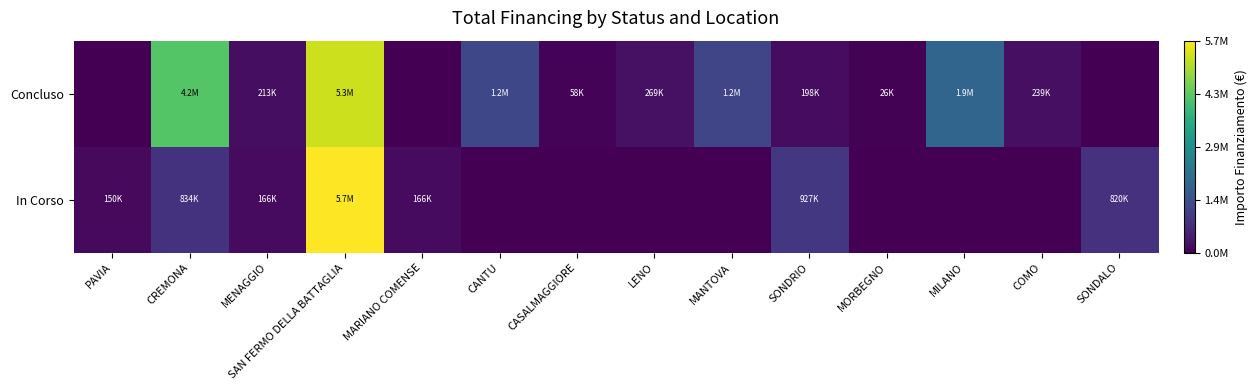

Which series has the largest total across all categories?

Concluso